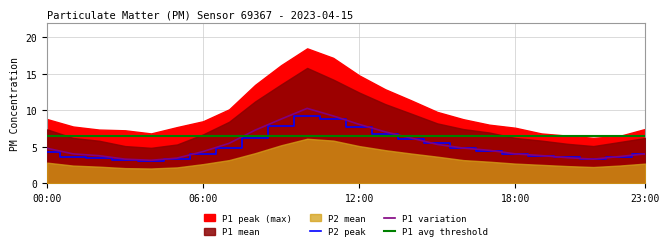

After their last crossing, which series has the higher values: P1 avg threshold or P2 peak?

P1 avg threshold